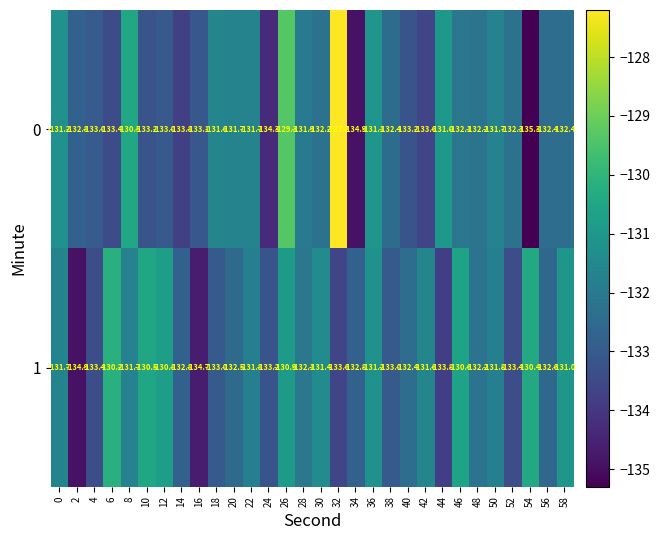

Which series has the widest spread of values?

0